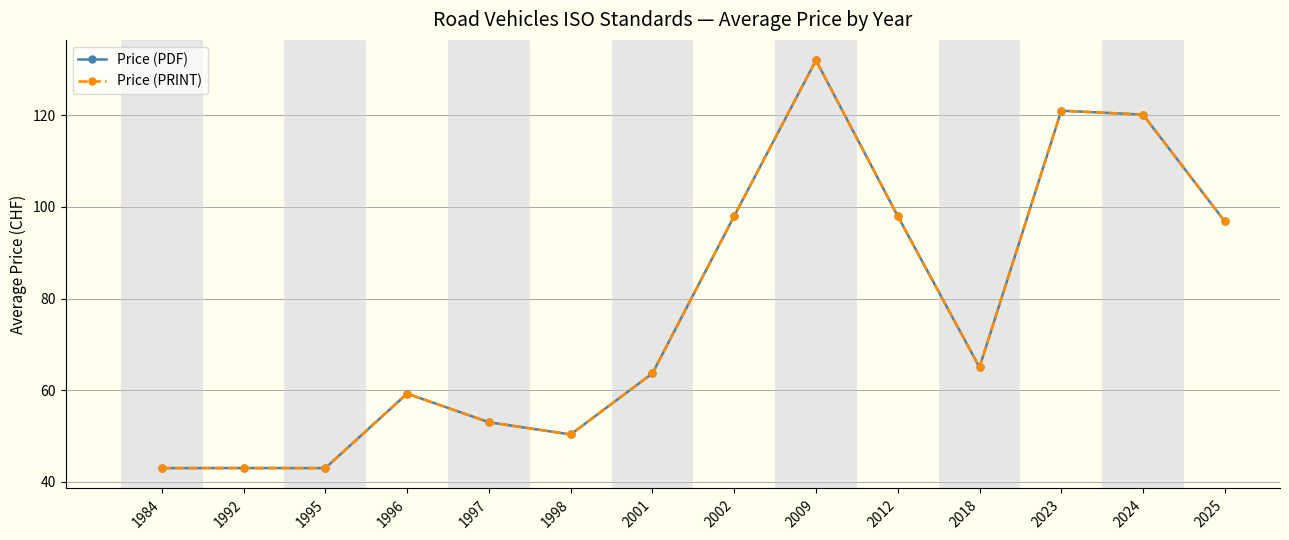

Does the chart have visible grid lines?

Yes